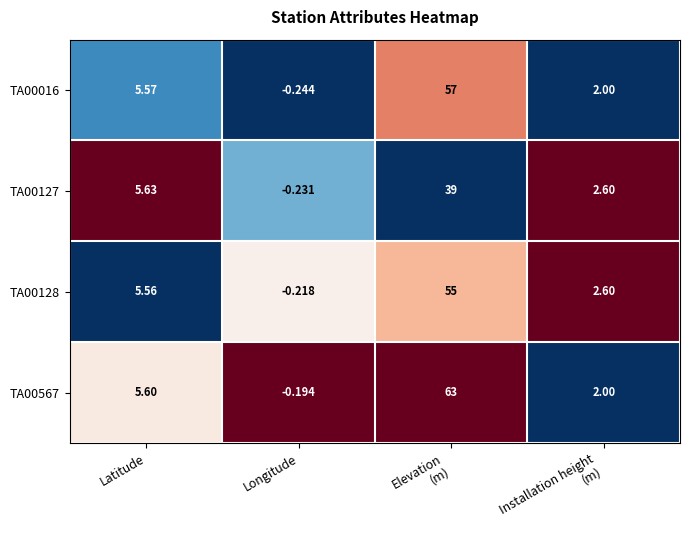

Where does the TA00128 series first go above 5?

Latitude